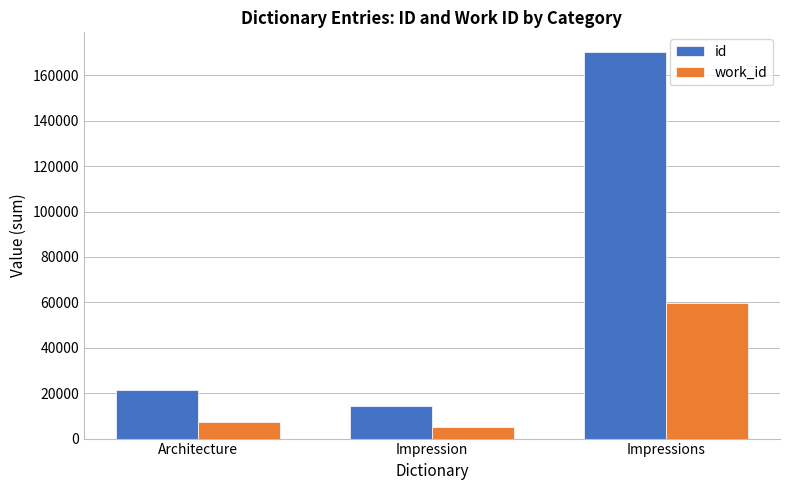

Which series changed the most between Architecture and Impressions?

id